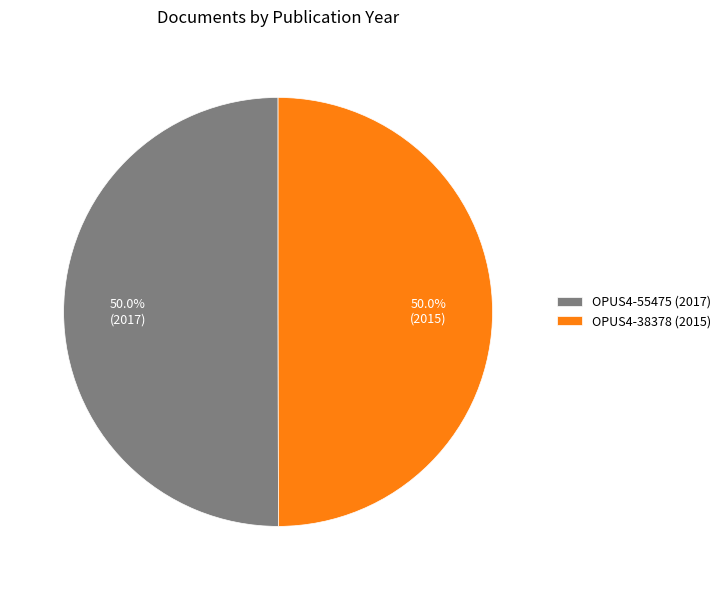

What percentage is the OPUS4-55475 slice, to the nearest percent?

50%